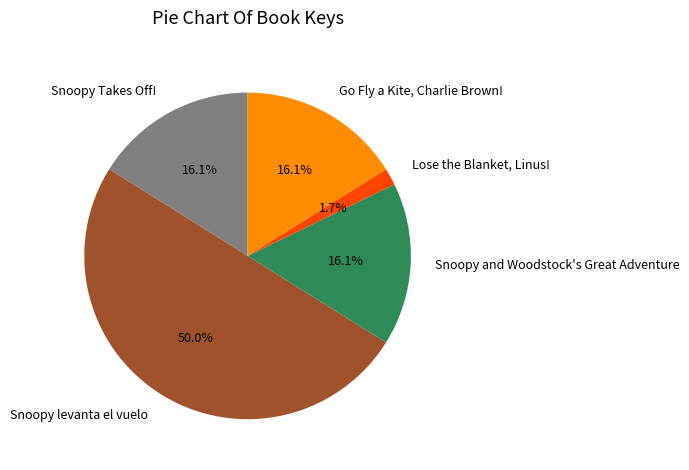

To the nearest percent, what is the combined percentage of Snoopy Takes Off! and Go Fly a Kite, Charlie Brown!?

32%